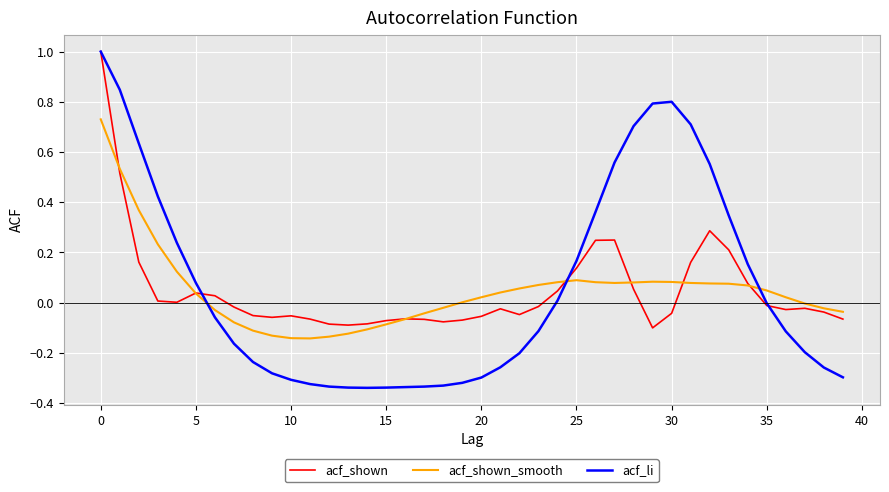

What is the maximum value shown in the chart?

1.0